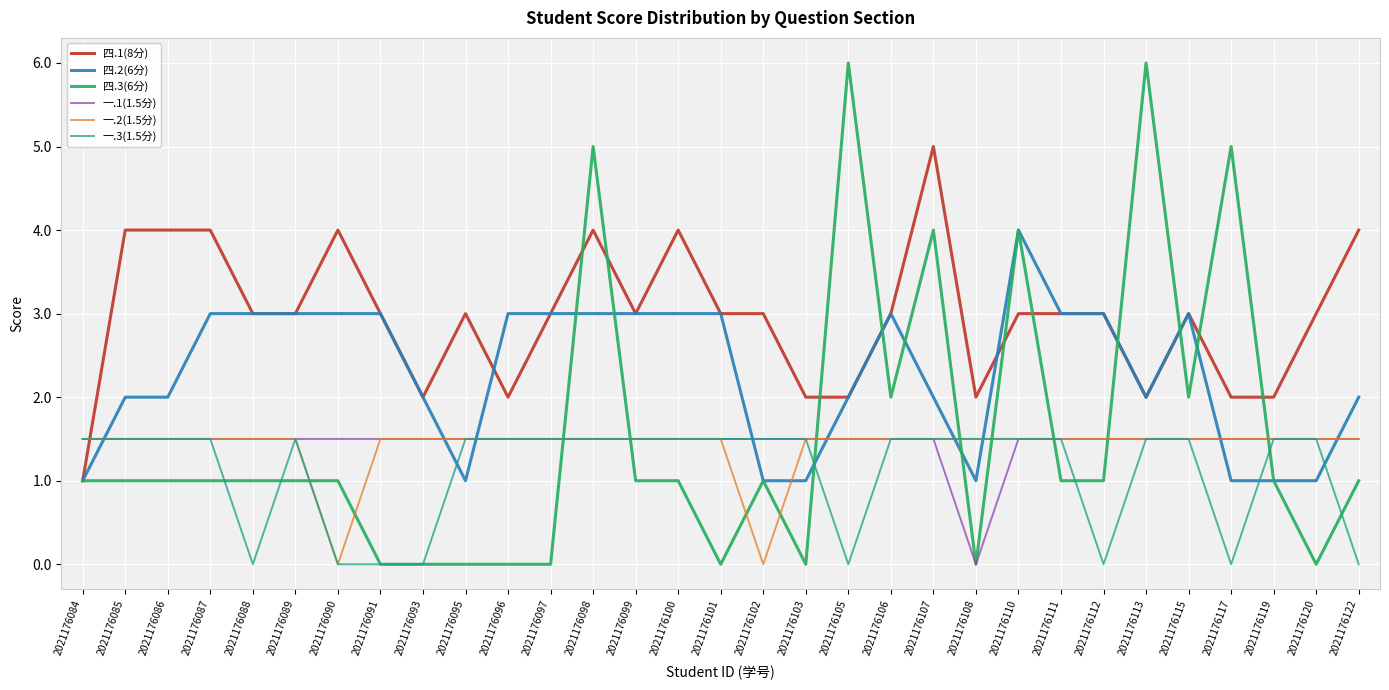

True or false: 一.2(1.5分) and 四.1(8分) cross at least once.

True